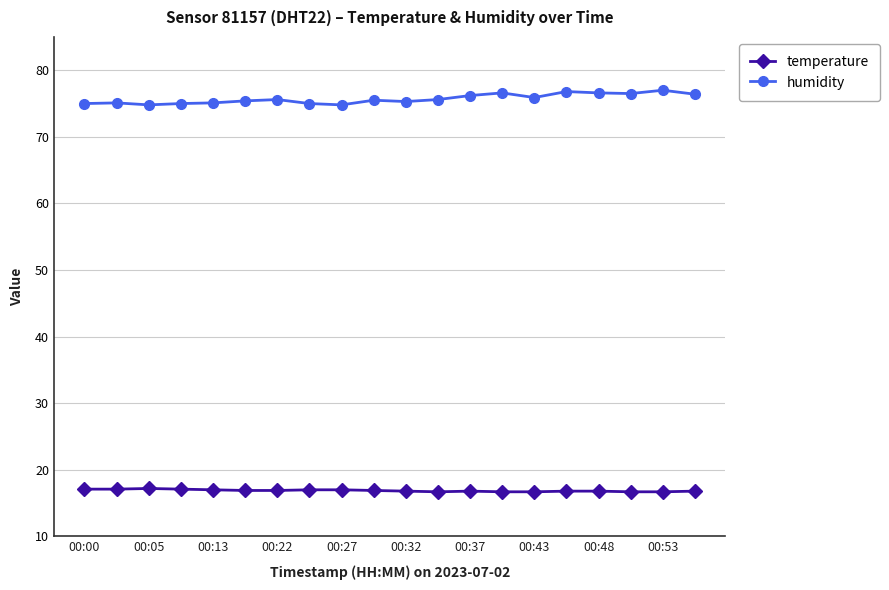

Which series has the largest total across all categories?

humidity